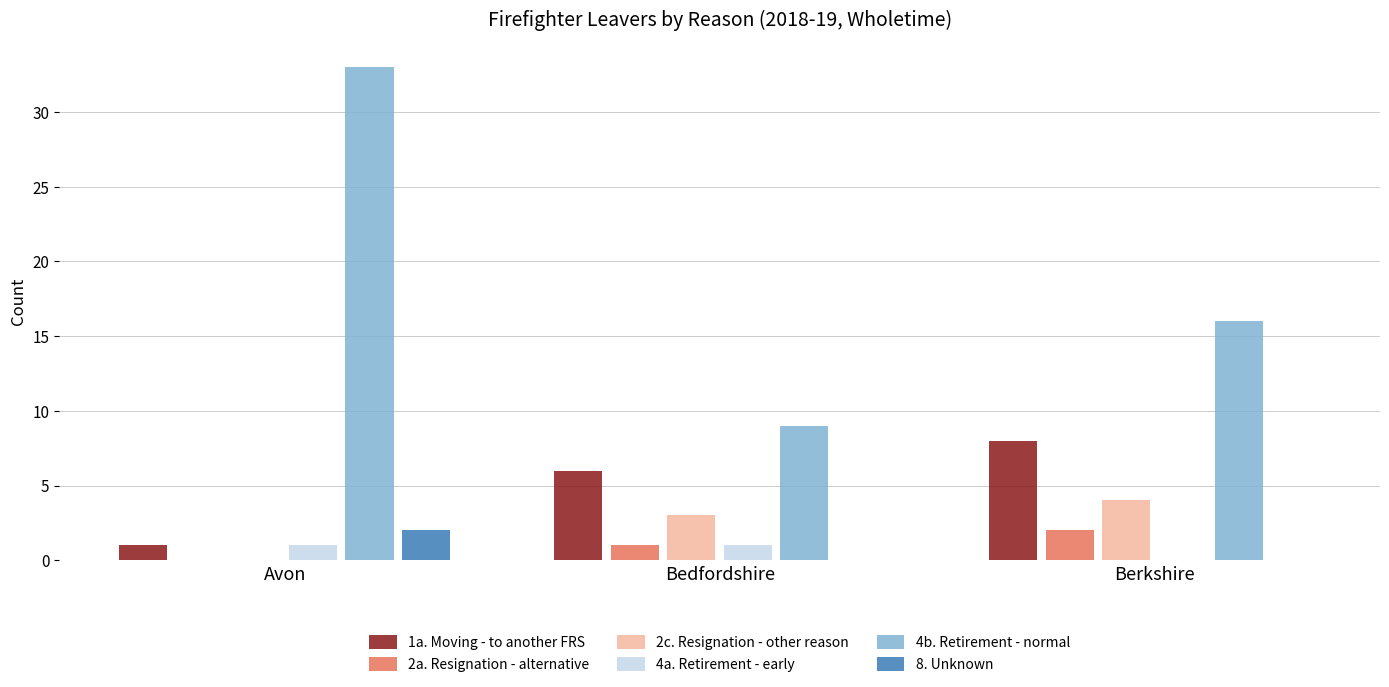

Which category has the highest value across all series?

Avon